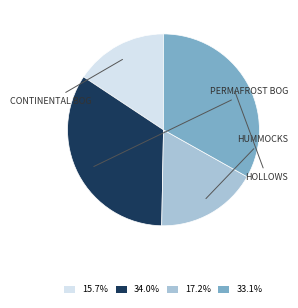

How many segments does this pie chart have?

4